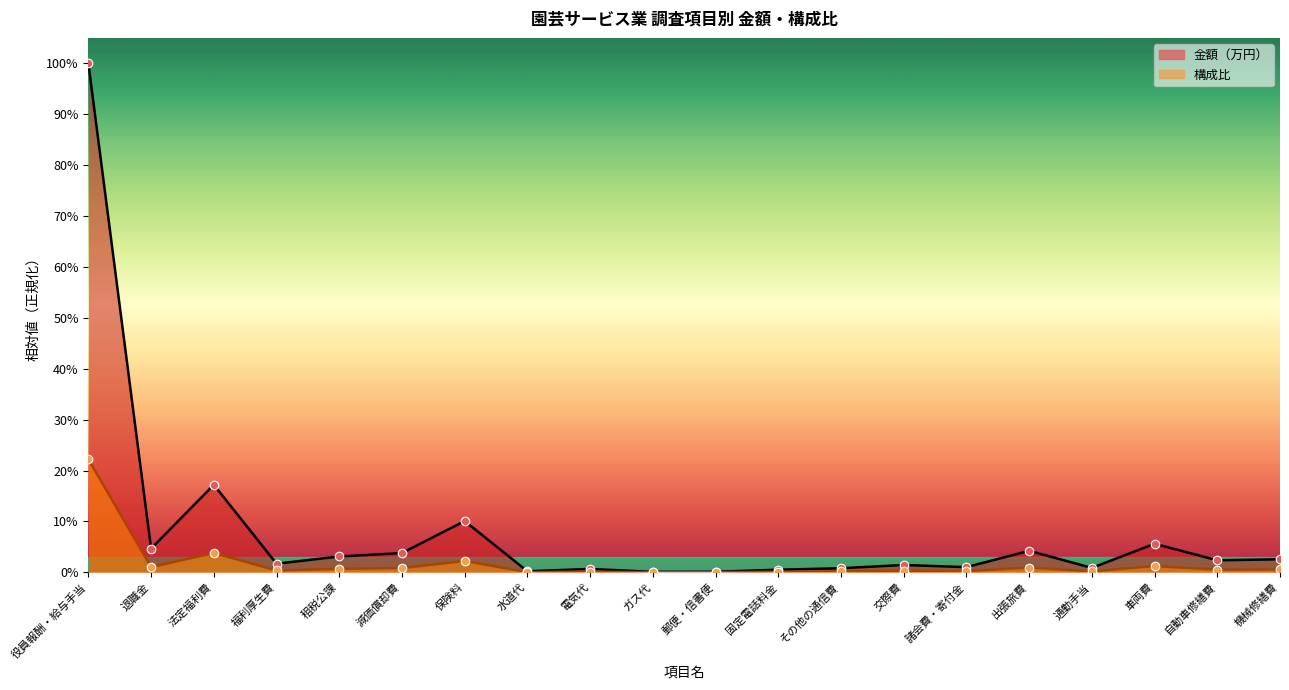

At how many categories does at least one series exceed 0?

20